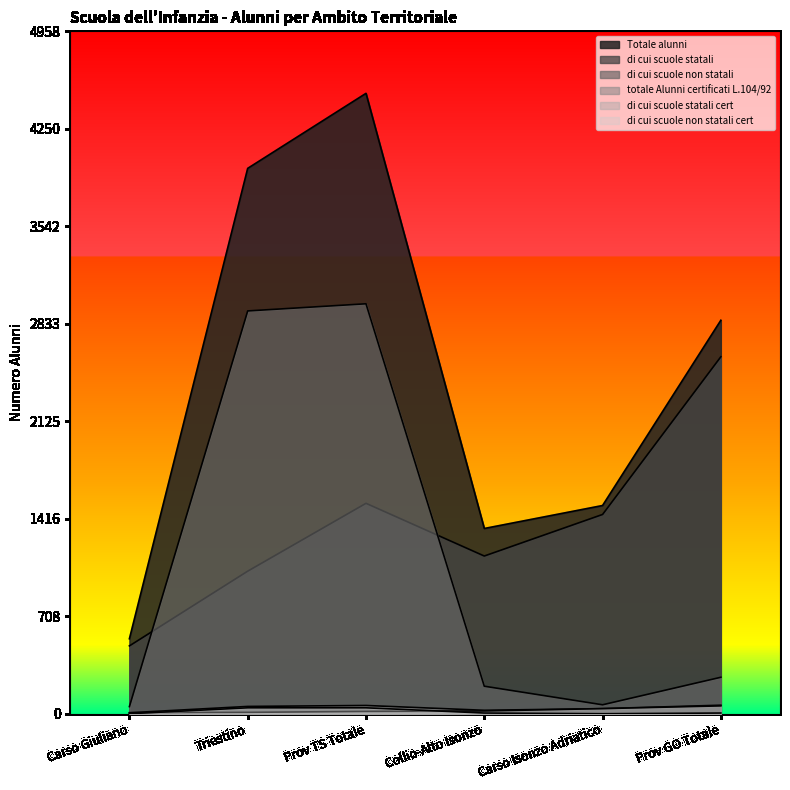

What is the total value across all series at Carso Giuliano?

1104